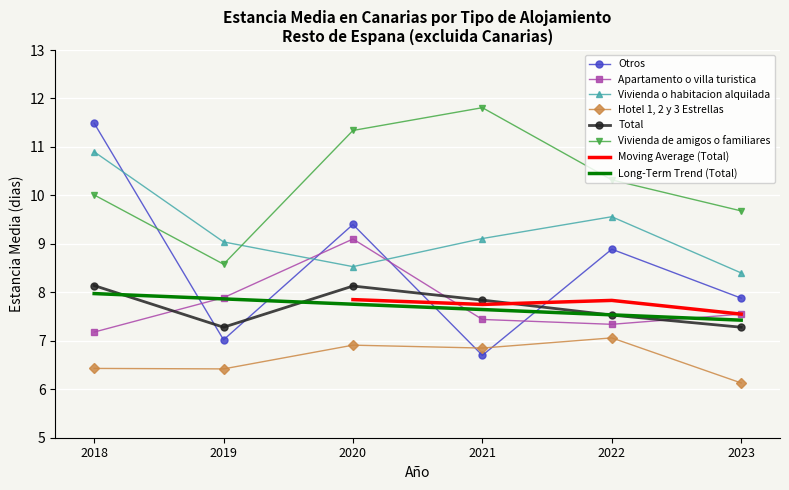

Where is Total nearest to the value 7?

2019